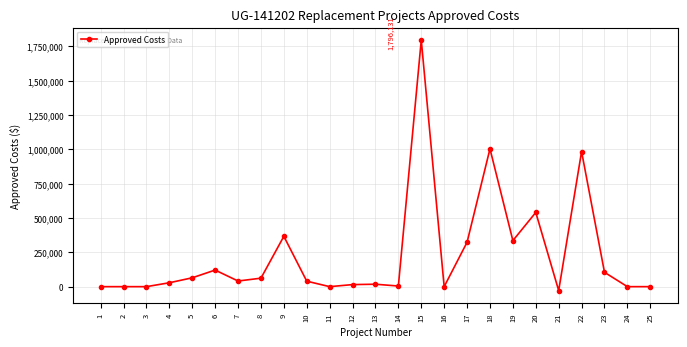

What is the difference between the values at 20 and 4?

512333.8